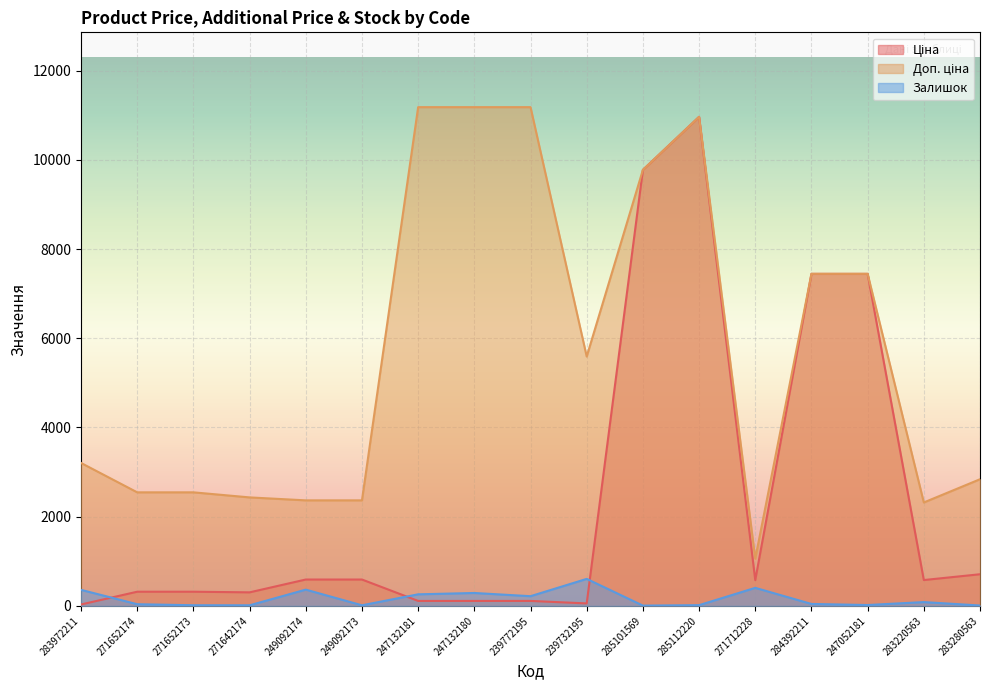

Read the Залишок value at 239732195.

606.0